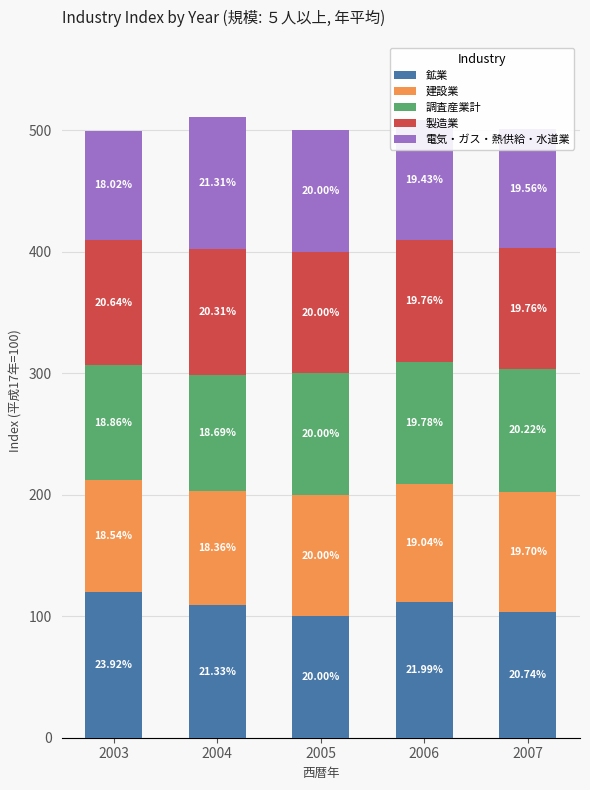

Does the chart contain any negative values?

No